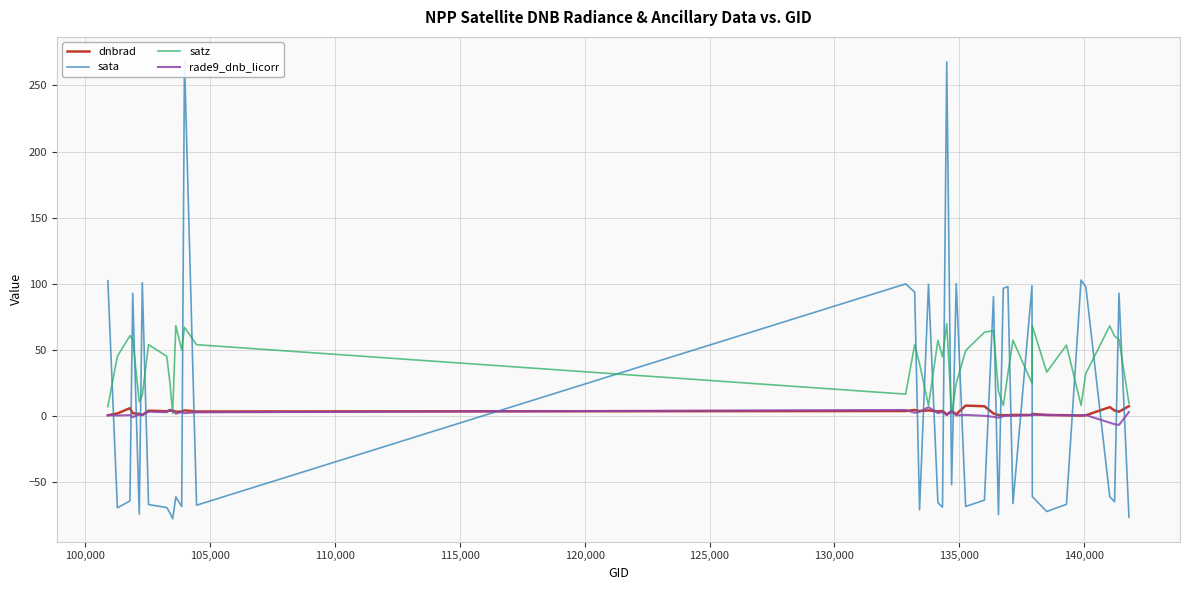

Which series has the largest total across all categories?

satz